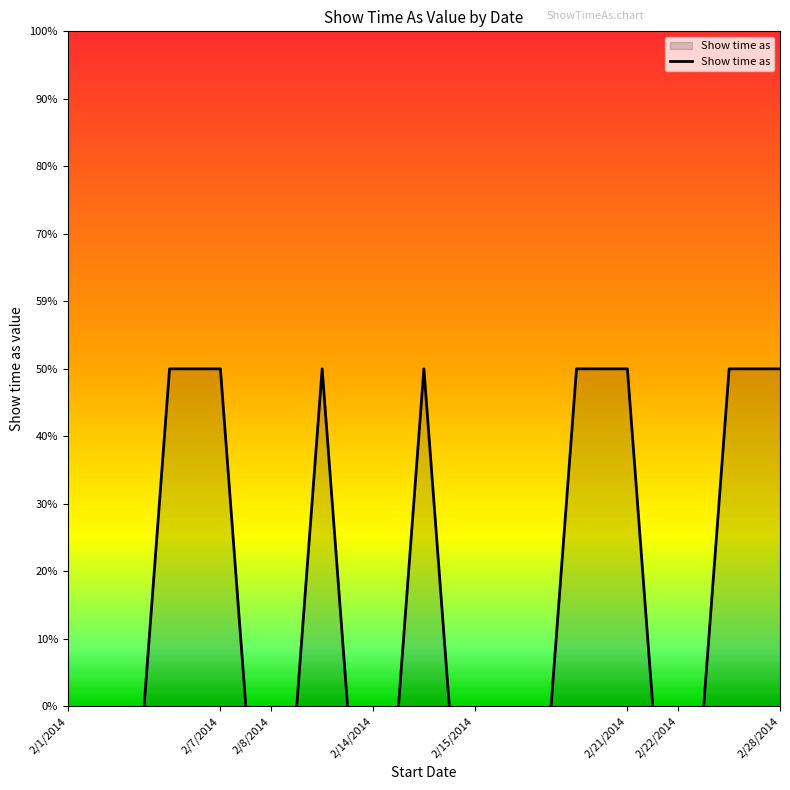

True or false: the data shows 7 at 2/14/2014.

False